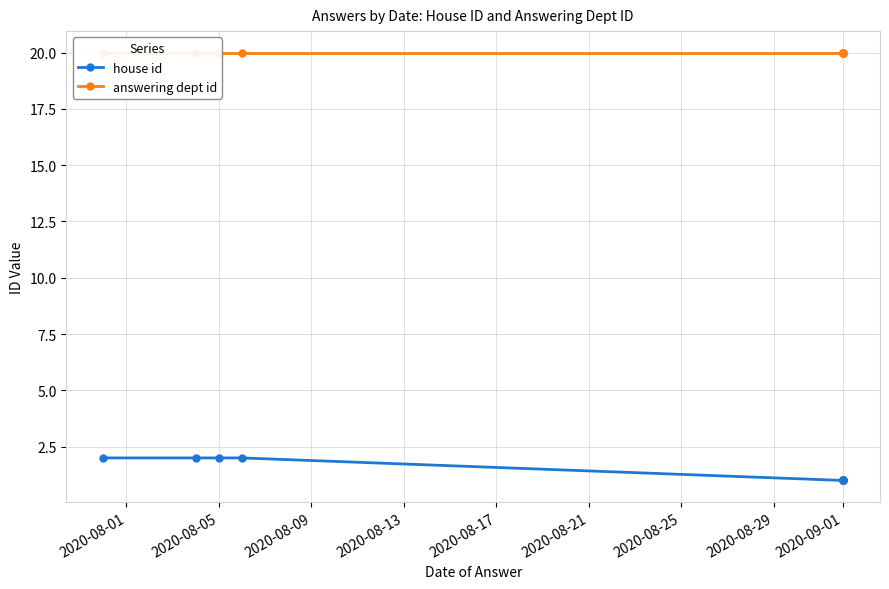

What is the average value of the answering dept id series?

20